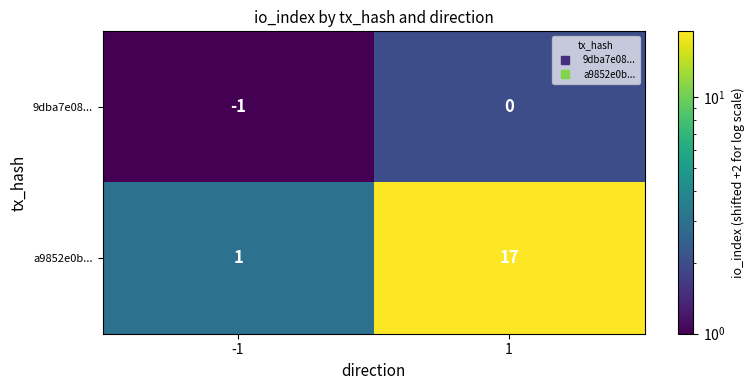

True or false: a9852e0b... has a value of 1 at -1.

True